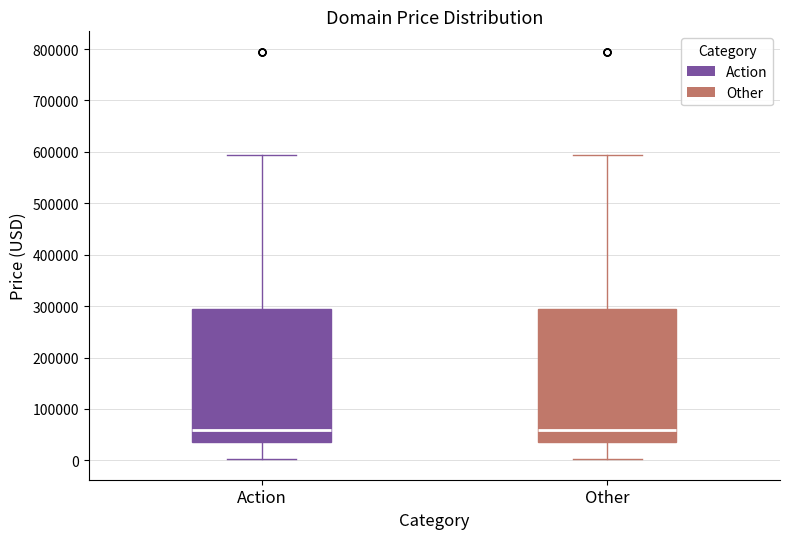

Where does the upper whisker of the box for Other end on the y-axis? The values are not printed on the chart, so give them approximately, as read against the axis.

590000